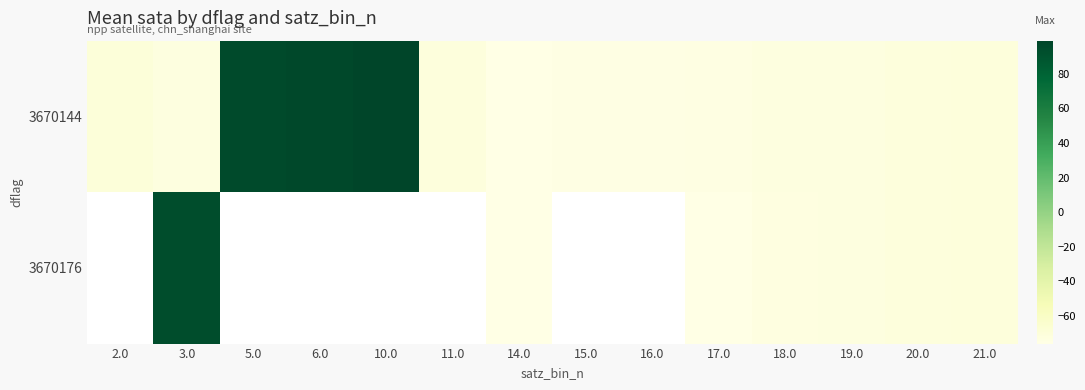

Which series has the largest range (max minus min)?

3670144